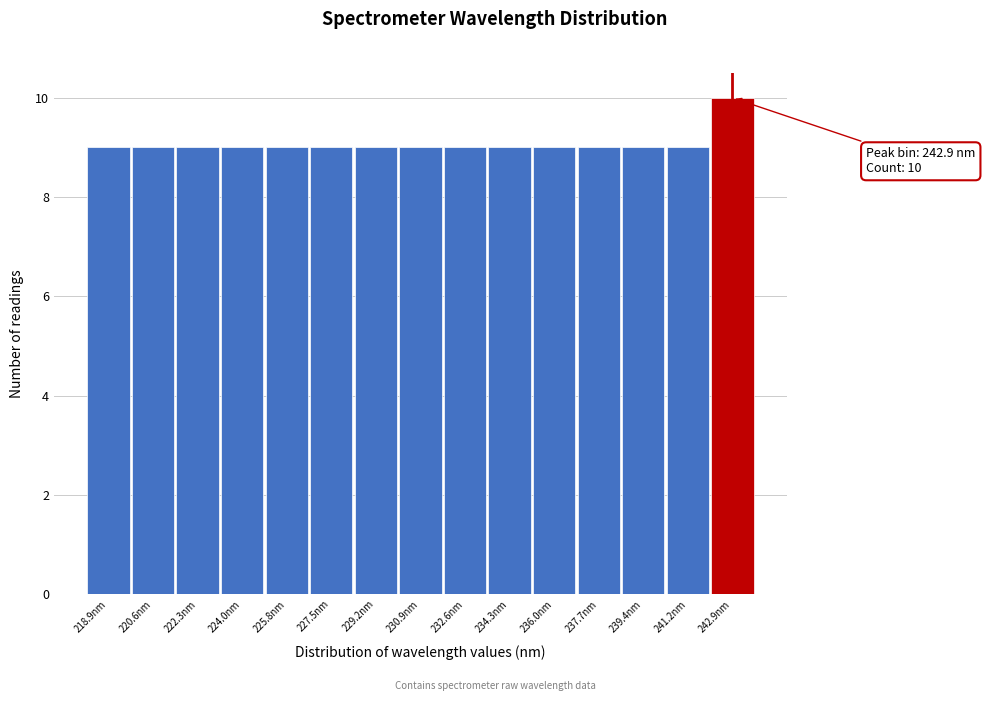

Over which range of the x-axis is the bar tallest?

242.0 to 243.8